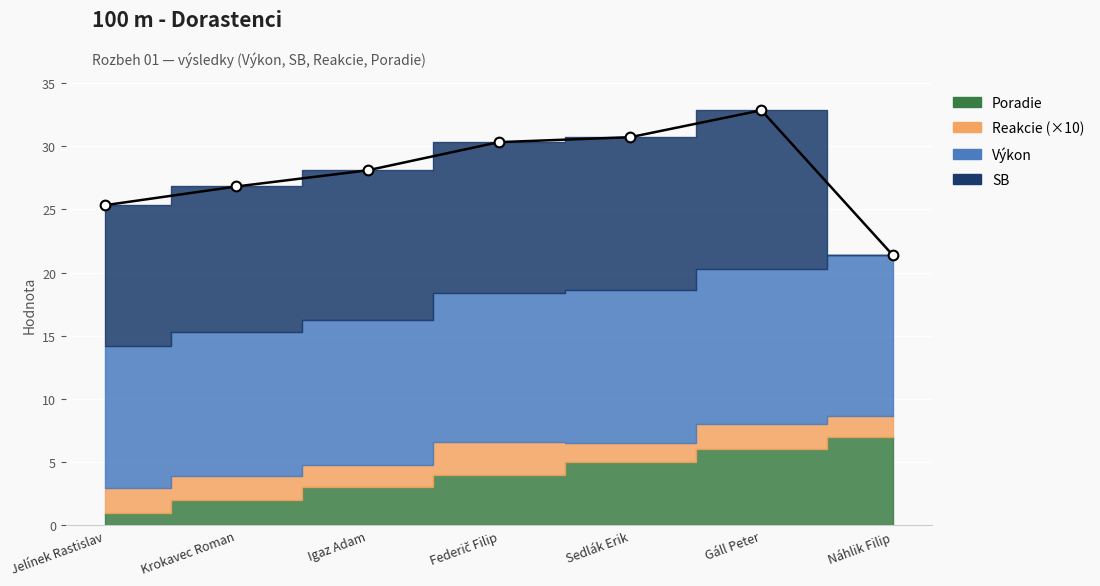

What is the label of the 2nd point from the right?

Gáll Peter